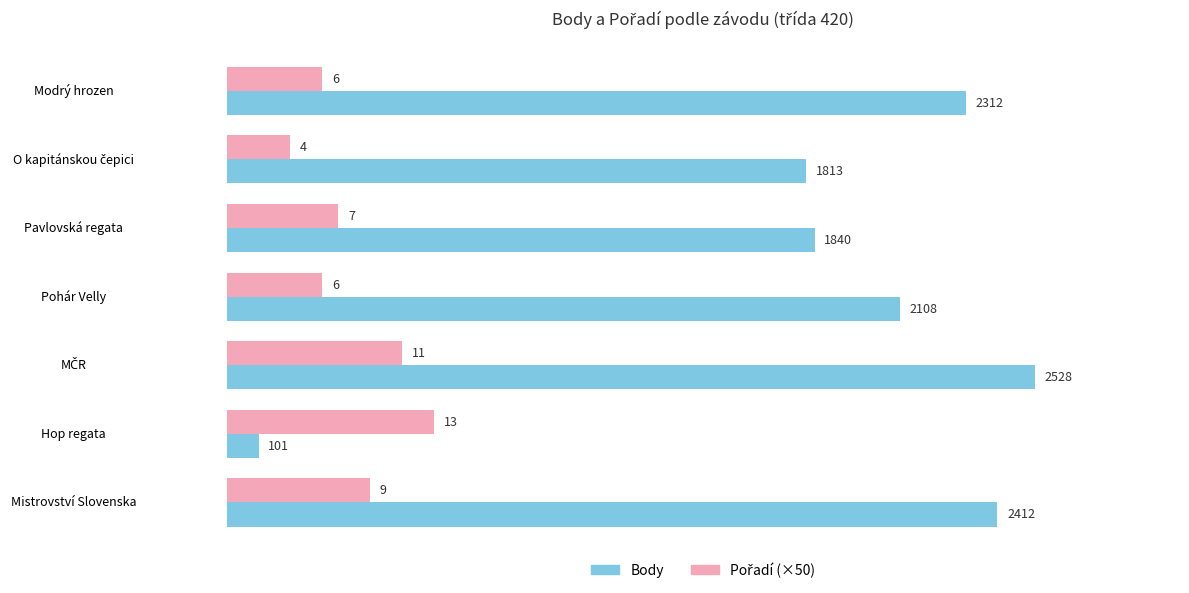

The value of Body at Modrý hrozen is 2312. True or false?

True